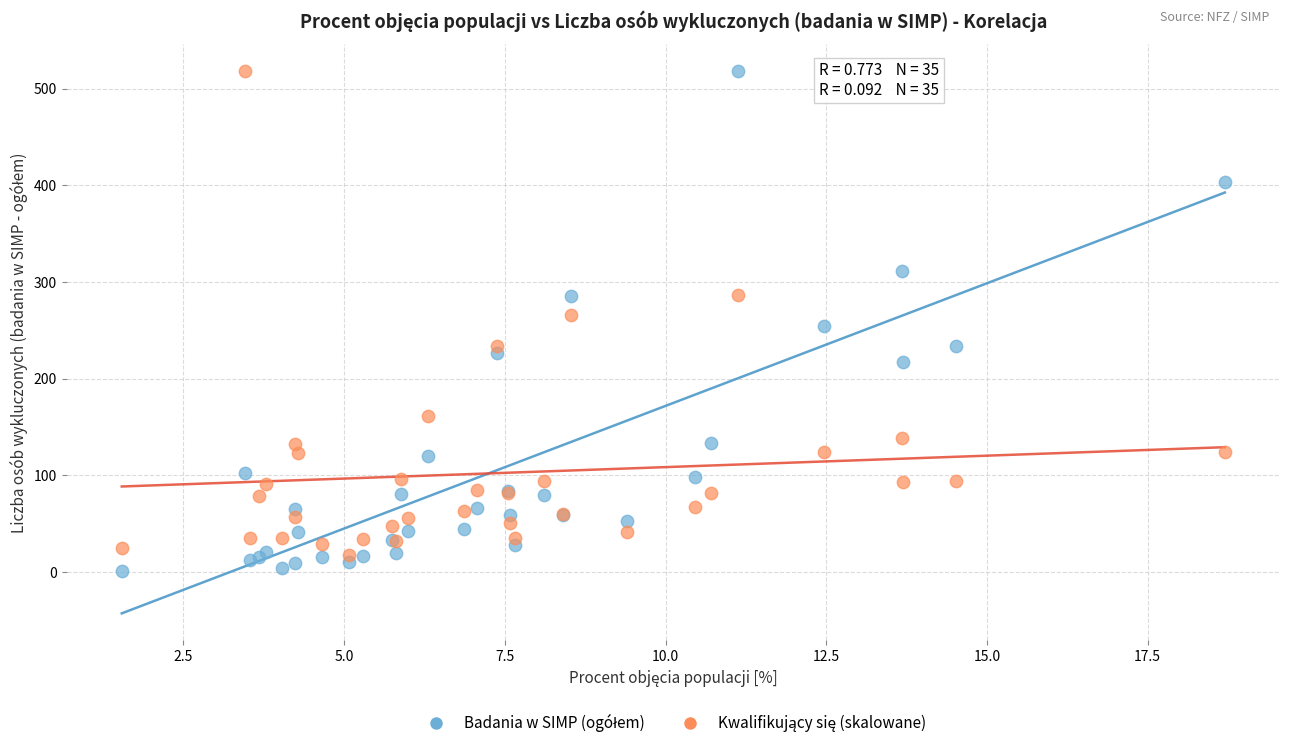

What is the X range (max minus min) for the scatter plot?

17.2